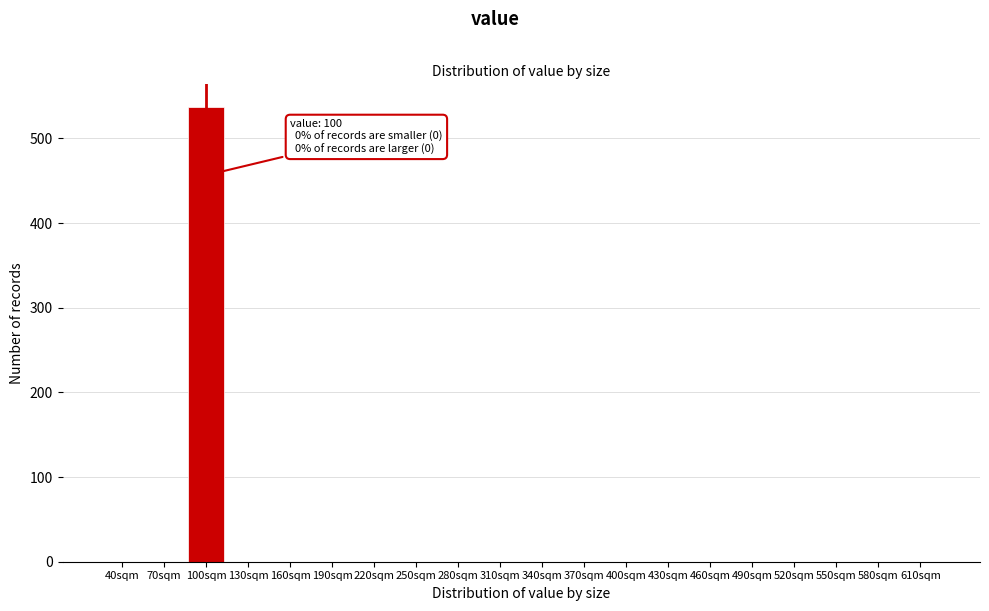

Reading left to right, what are all the values shown in this chart?

40sqm=0	70sqm=0	100sqm=537	130sqm=0	160sqm=0	190sqm=0	220sqm=0	250sqm=0	280sqm=0	310sqm=0	340sqm=0	370sqm=0	400sqm=0	430sqm=0	460sqm=0	490sqm=0	520sqm=0	550sqm=0	580sqm=0	610sqm=0